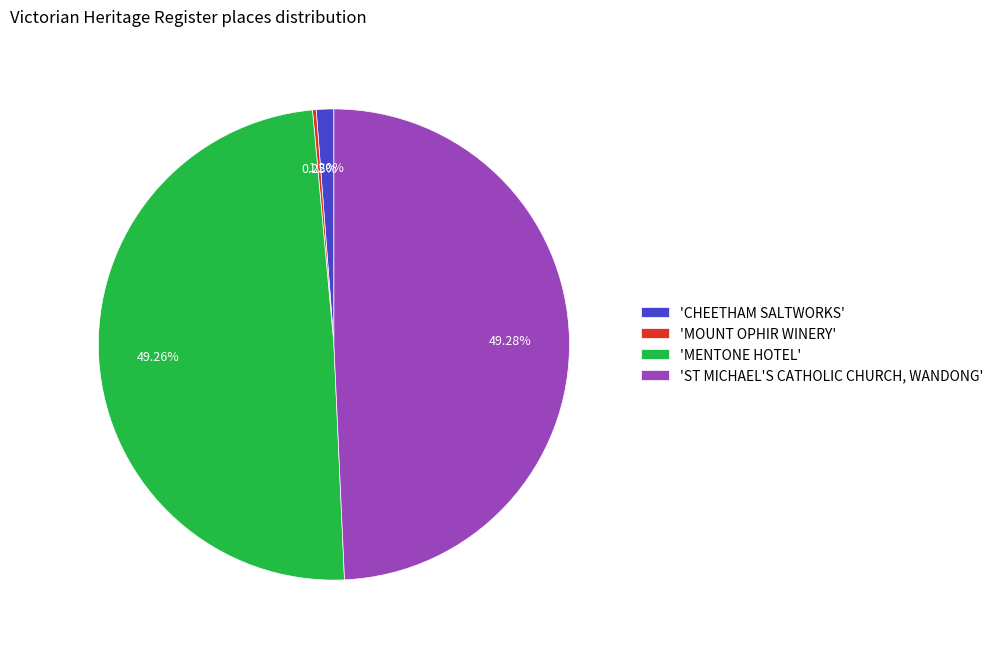

Between 'CHEETHAM SALTWORKS' and 'ST MICHAEL'S CATHOLIC CHURCH, WANDONG', which is larger?

'ST MICHAEL'S CATHOLIC CHURCH, WANDONG'